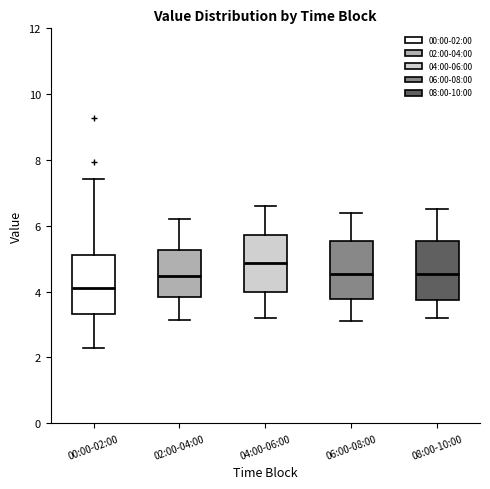

Reading left to right, transcribe this box plot: for each box, give where its median line is, the range the box spans, and where its two whiskers end, as read against the y-axis. The values are not printed on the chart, so give them approximately, as read against the axis.

00:00-02:00: median 4.2, box 3.4 to 5.2, whiskers 2.4 to 7.4
02:00-04:00: median 4.4, box 3.8 to 5.2, whiskers 3.2 to 6.2
04:00-06:00: median 4.8, box 4.0 to 5.8, whiskers 3.2 to 6.6
06:00-08:00: median 4.6, box 3.8 to 5.6, whiskers 3.2 to 6.4
08:00-10:00: median 4.6, box 3.8 to 5.6, whiskers 3.2 to 6.6